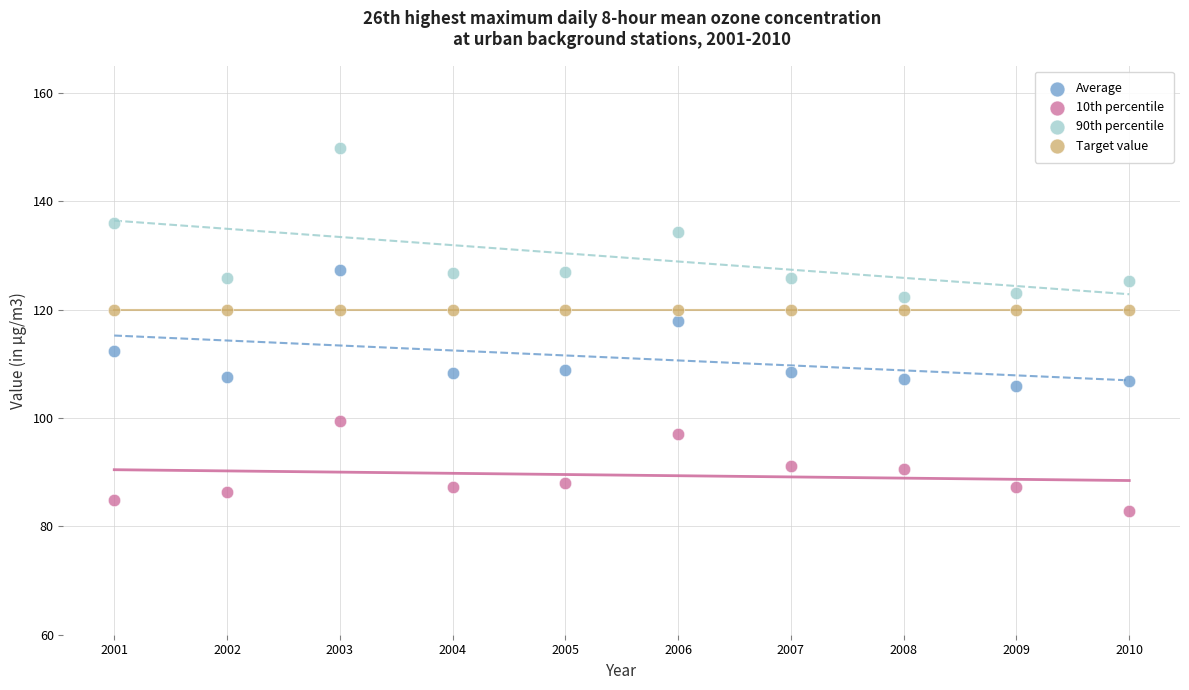

What are all the series names shown in the legend?

Average, 10th percentile, 90th percentile, Target value